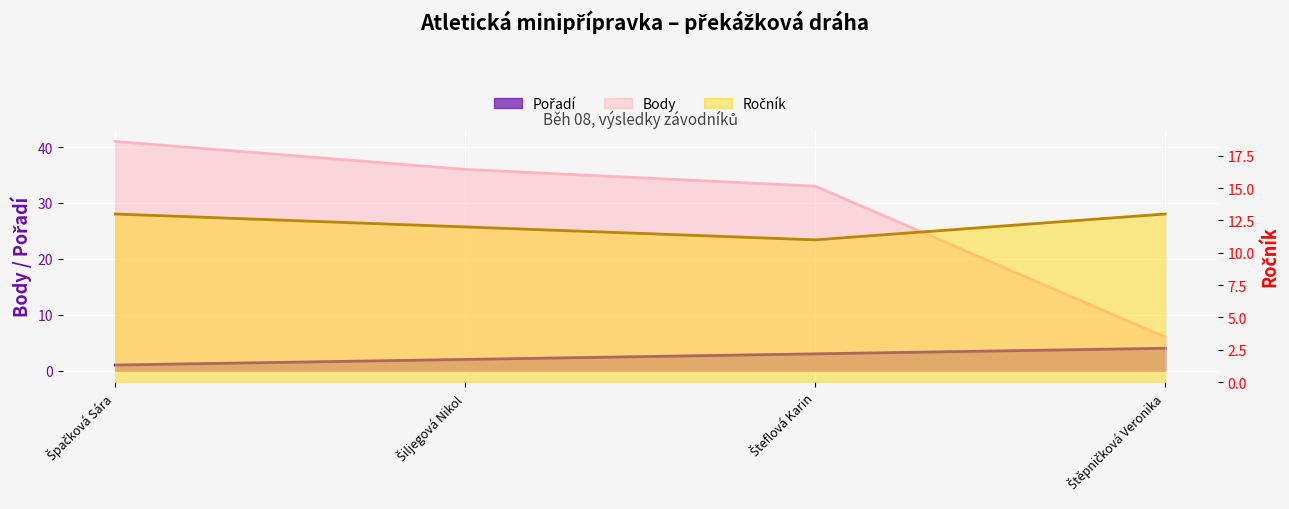

Rank the series by their maximum value, from lowest to highest.

Pořadí, Ročník, Body